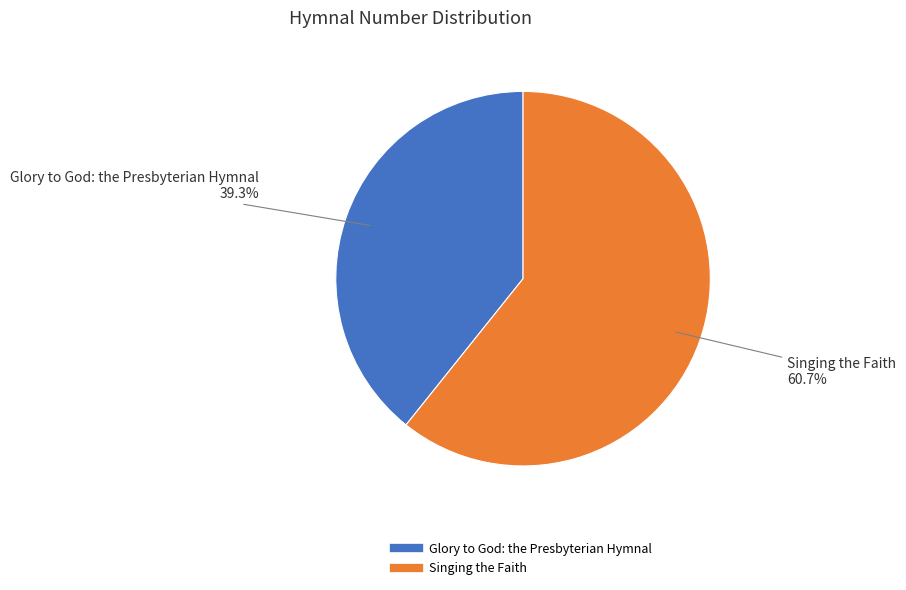

Is it true that Glory to God: the Presbyterian Hymnal is 48% of the pie?

False